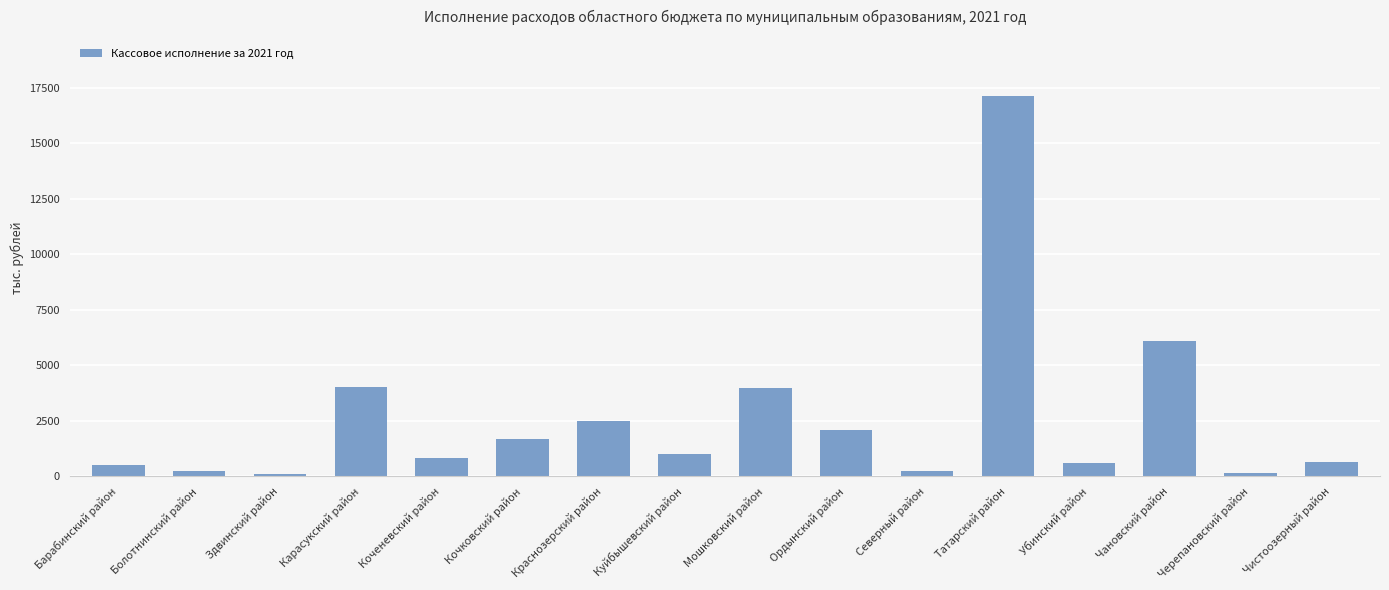

At which label does the data first exceed 975?

Карасукский район